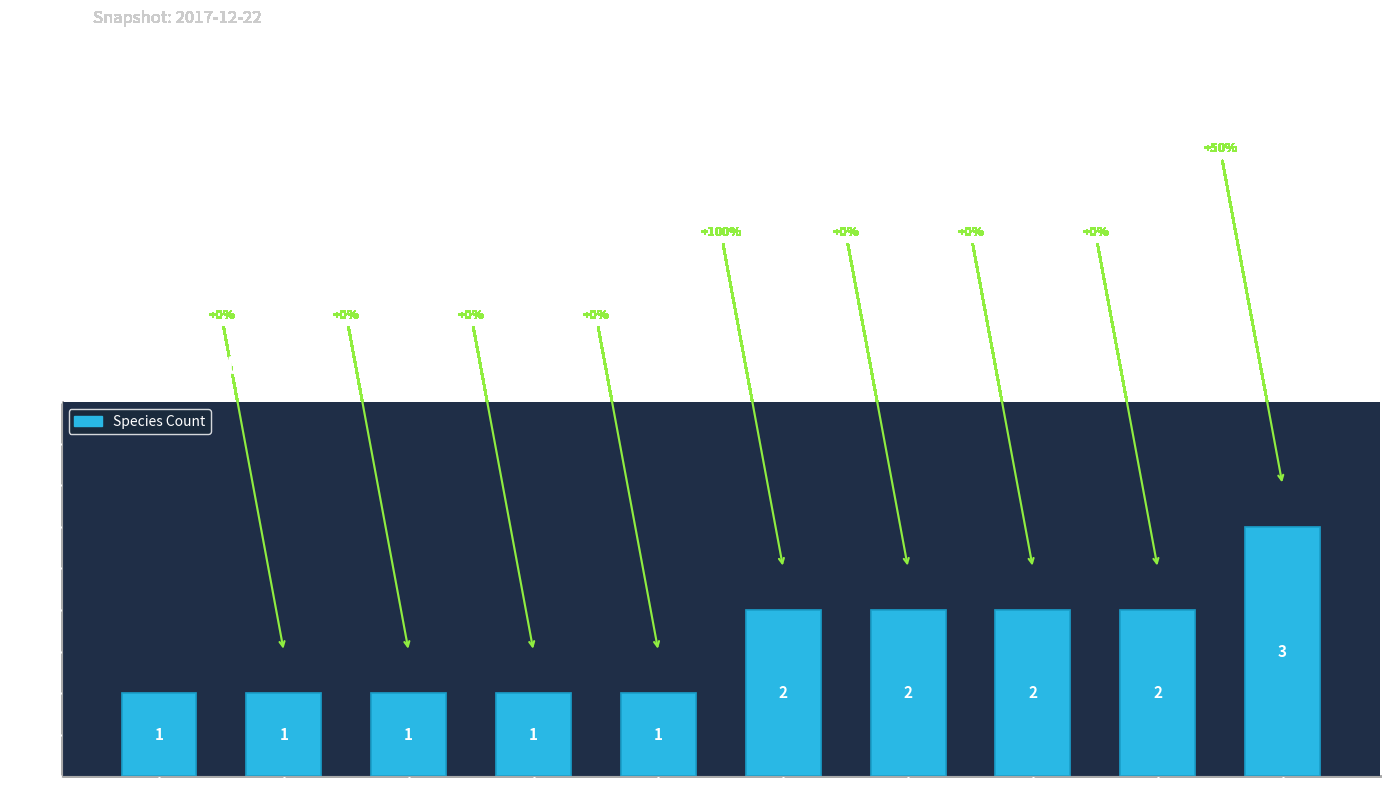

What is the label of the 3rd bar from the right?

Day 92